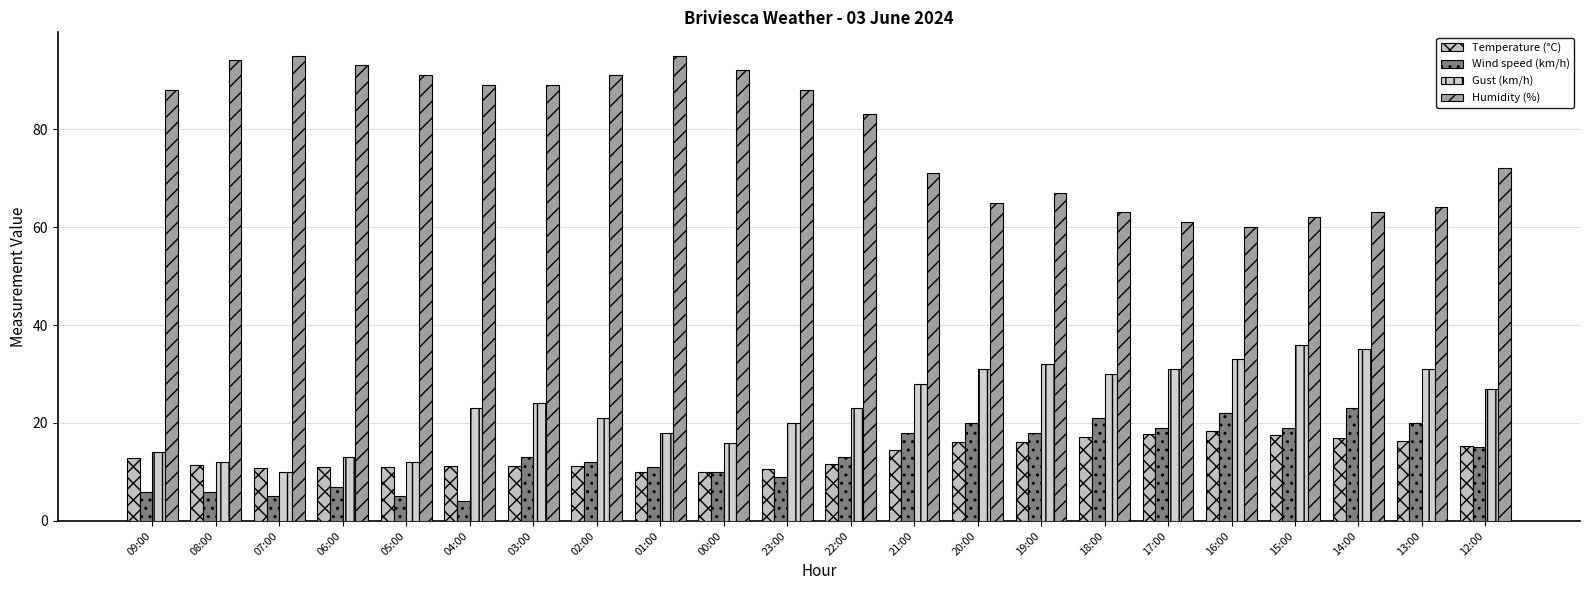

What is the difference between the maximum and minimum values in the Temperature (°C) series?

8.4